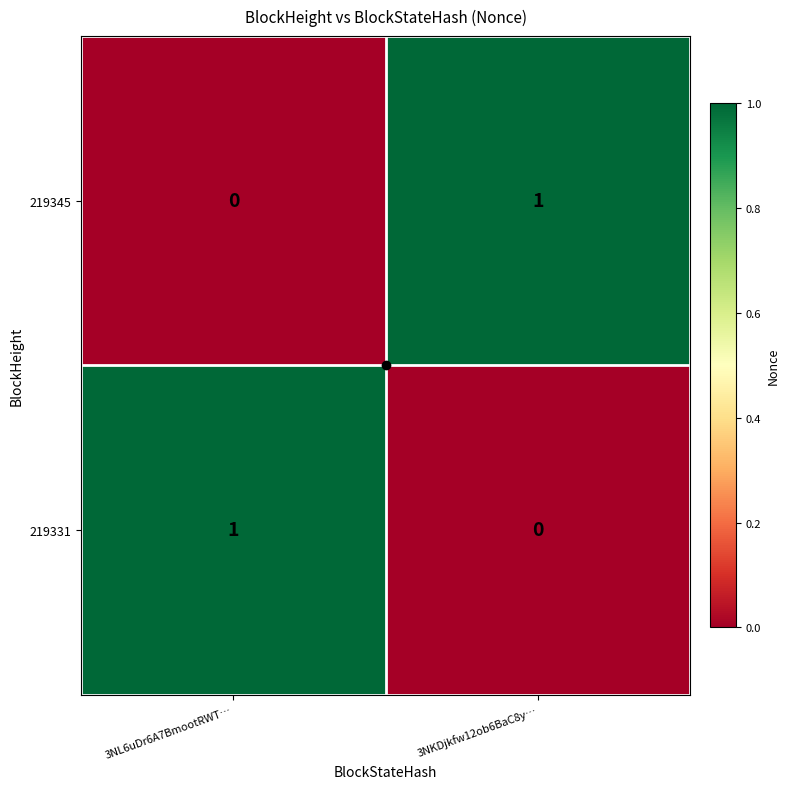

Count the number of data series in this chart.

2